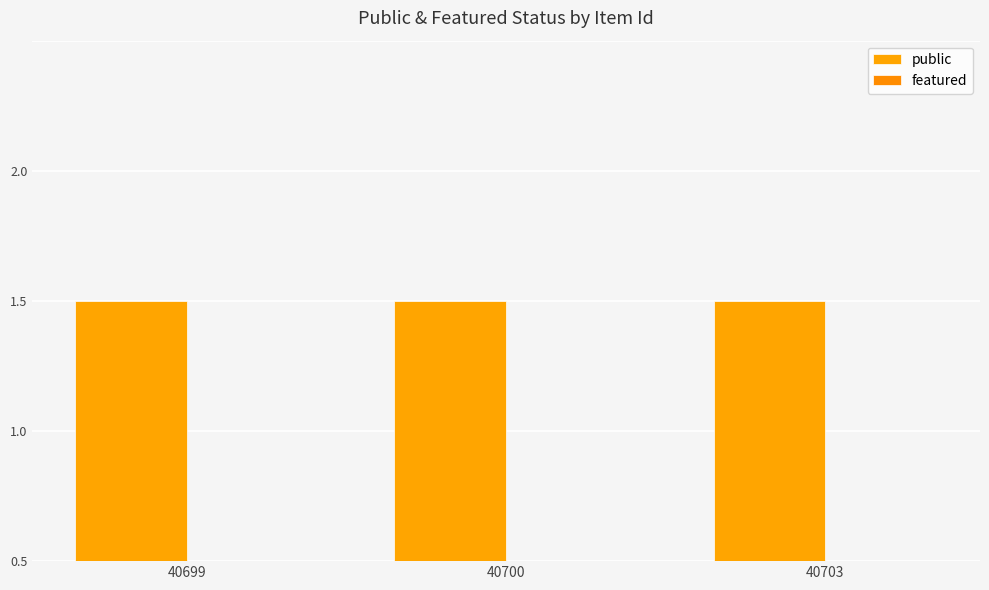

At which category is the sum across all series the highest?

40699